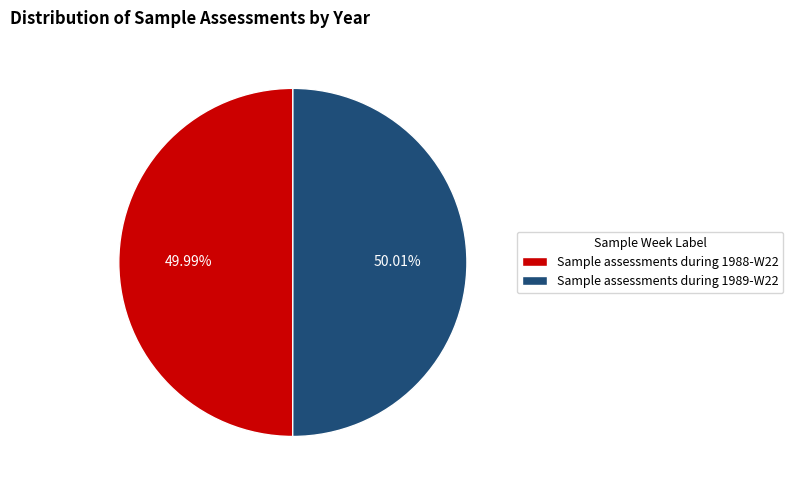

To the nearest percent, what portion does Sample assessments during 1988-W22 represent?

50%